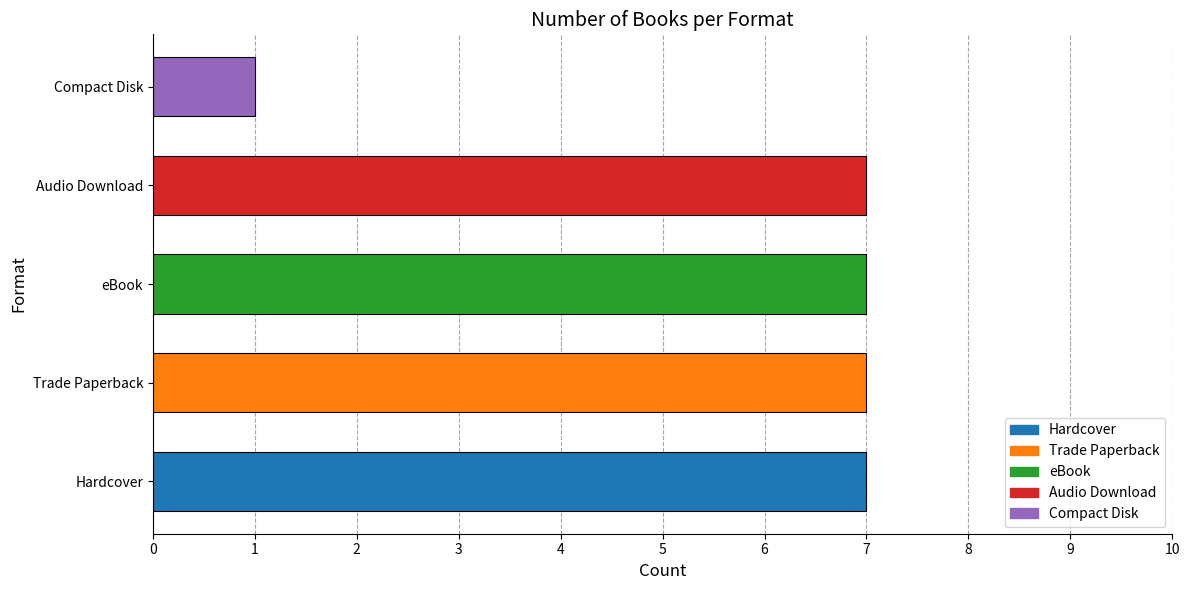

Reading bottom to top, what are all the values shown in this chart?

7	7	7	7	1